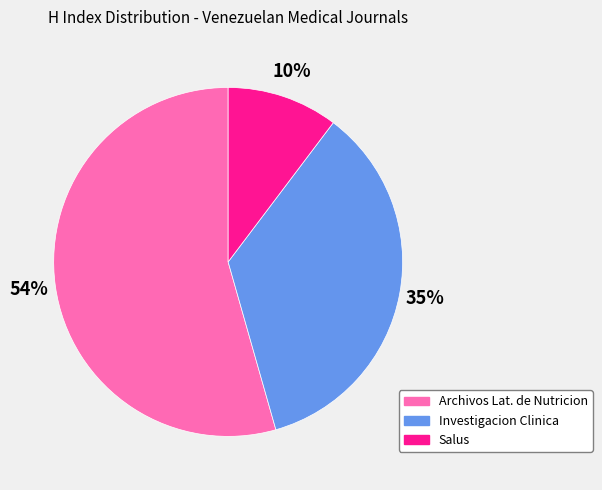

How many segments does this pie chart have?

3